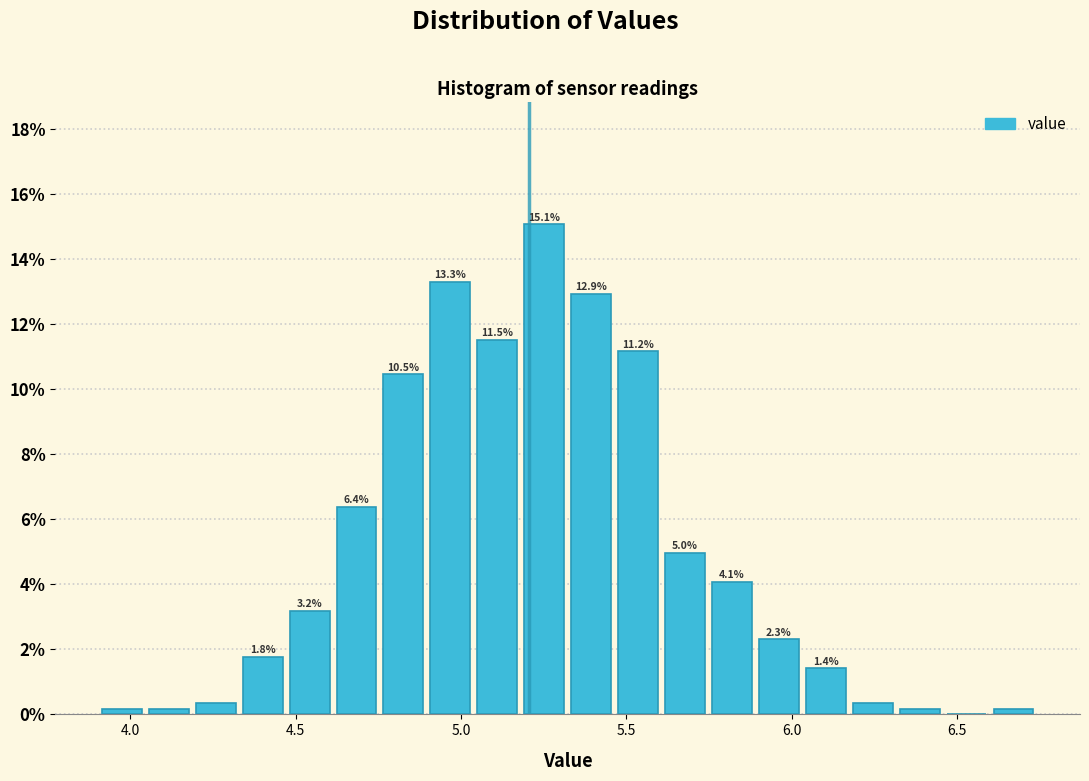

Around what value on the x-axis is the tallest bar? Give the approximate position of its centre, as read against the axis.

5.25